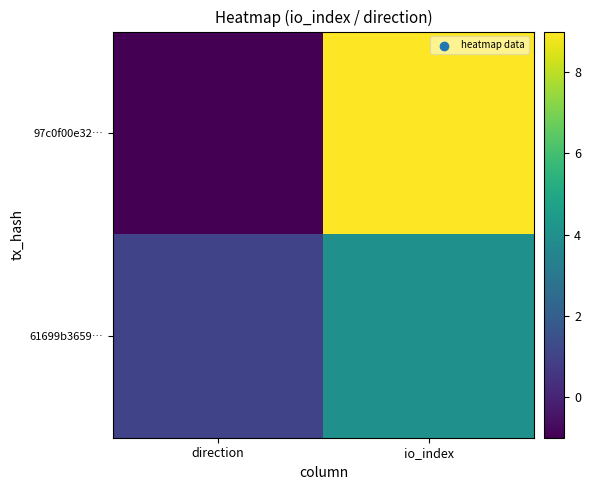

Reading left to right, what are all the values shown in this chart?

97c0f00e32…: direction=-1	io_index=9
61699b3659…: direction=1	io_index=4